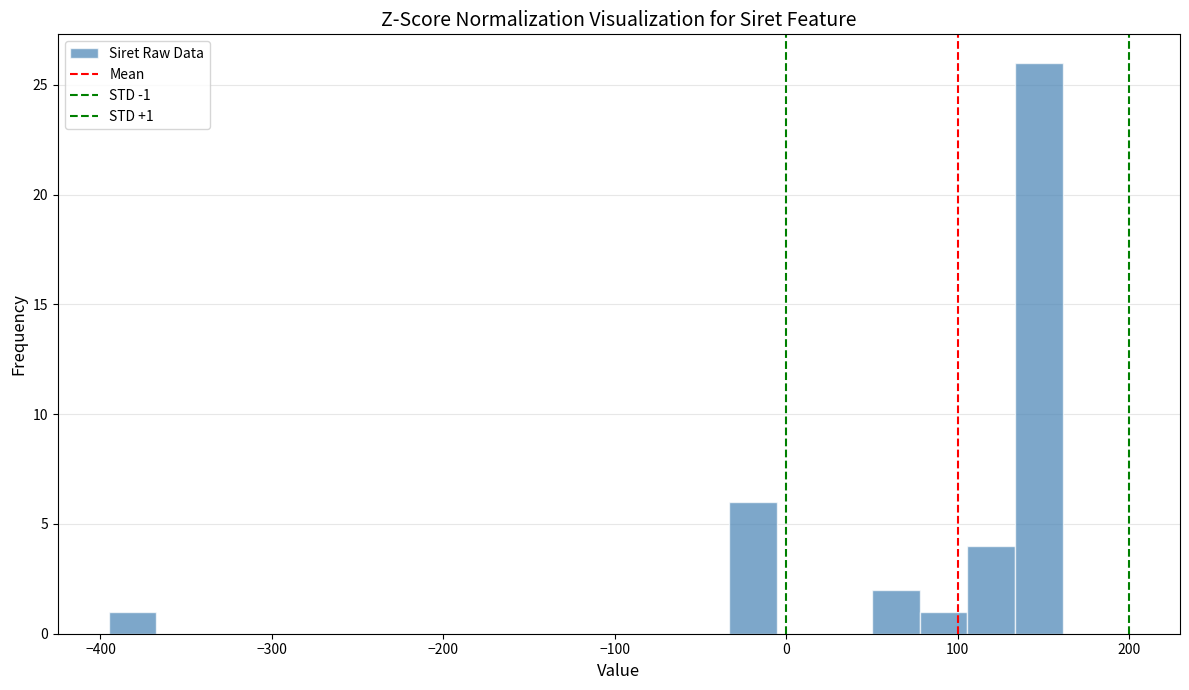

Around what value on the x-axis is the tallest bar? Give the approximate position of its centre, as read against the axis.

150